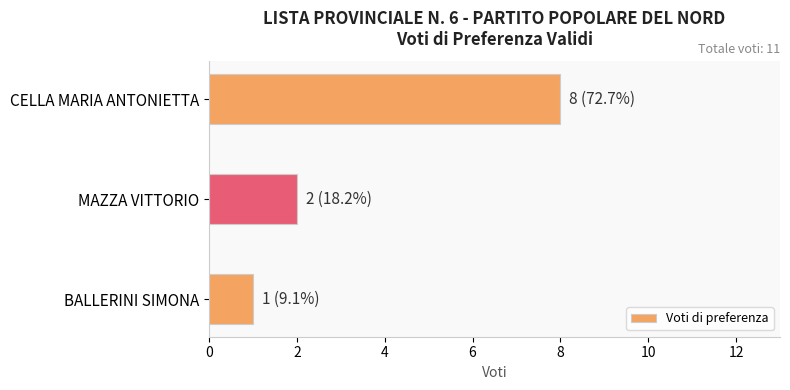

Where is the data nearest to the value 4?

MAZZA VITTORIO